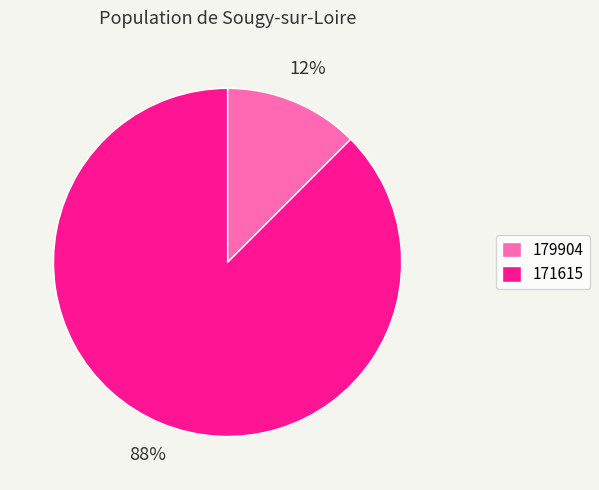

Does 171615 account for over 50% of the chart?

Yes